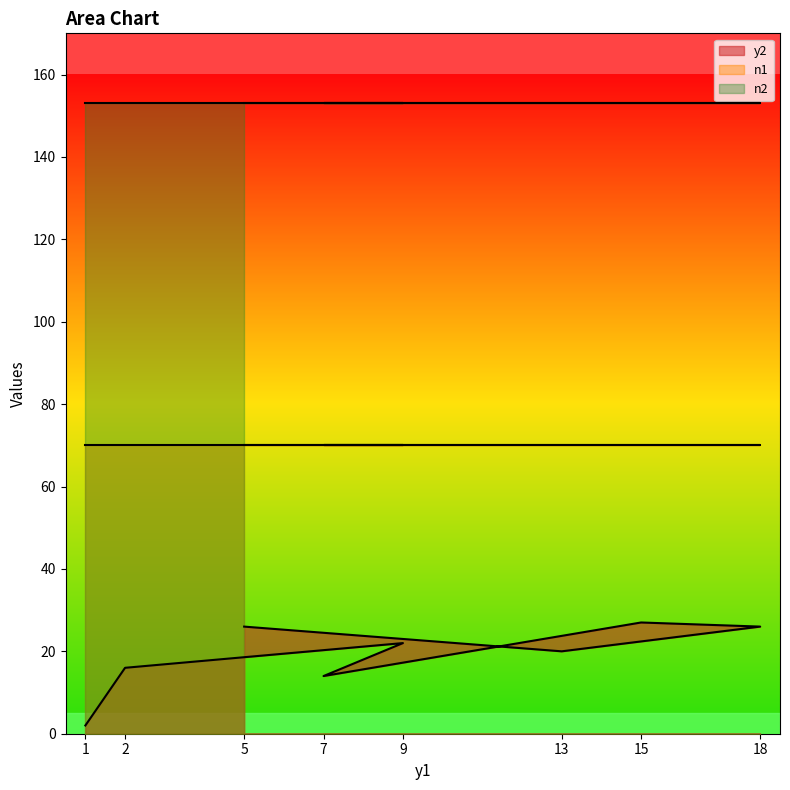

True or false: y2 has more than 0 interior local peaks.

True